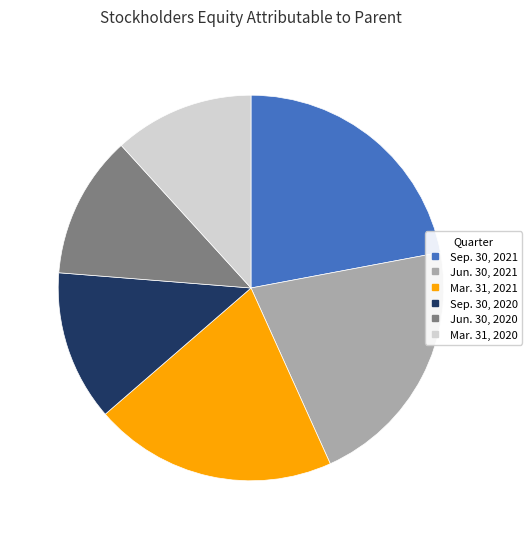

Which category has the biggest portion of the pie?

Sep. 30, 2021